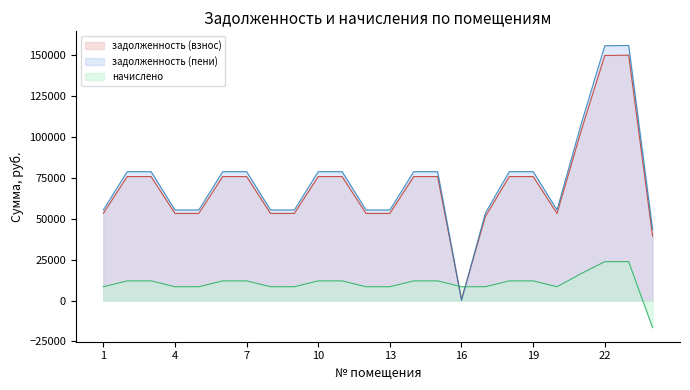

Is the value of начислено at 20 greater than the value of задолженность (пени) at 11?

No